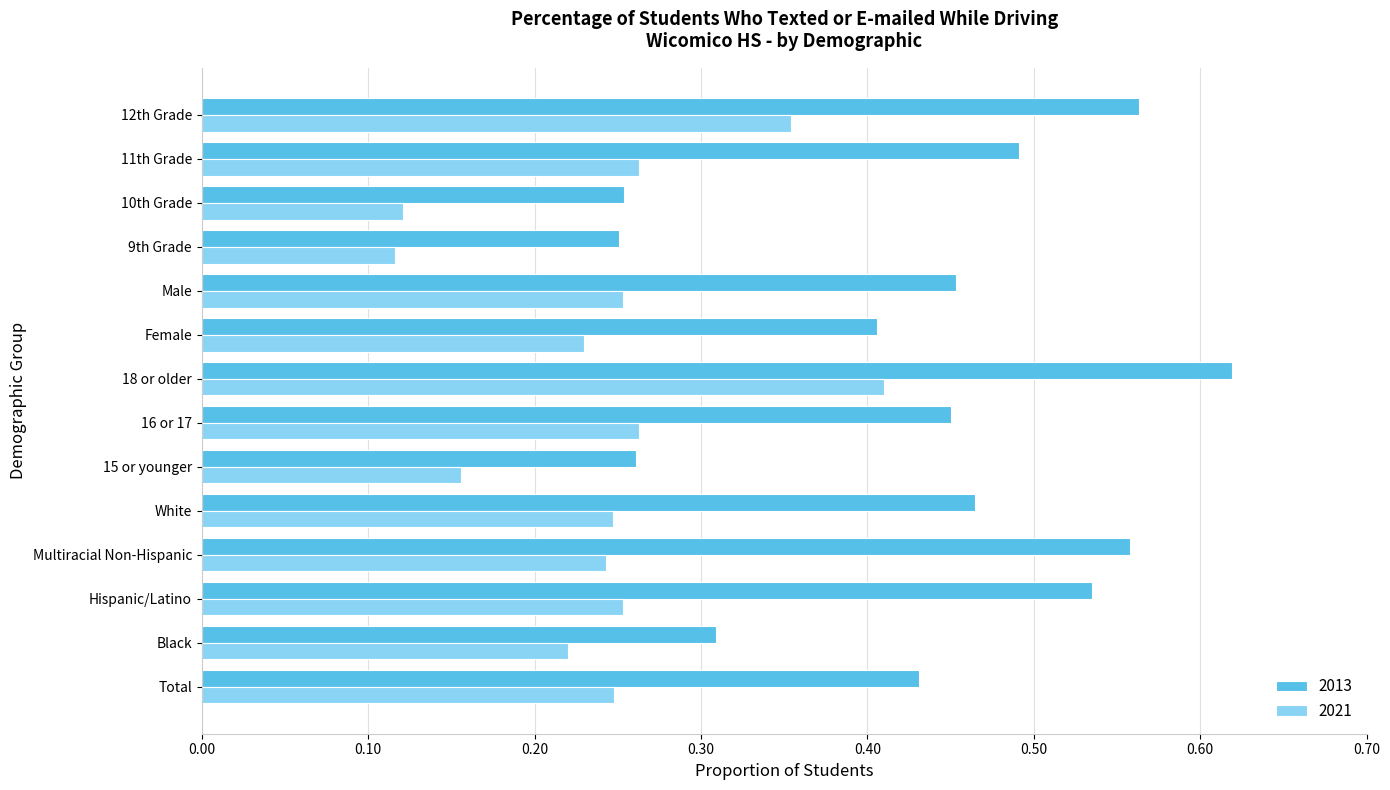

At which category is the sum across all series the highest?

18 or older